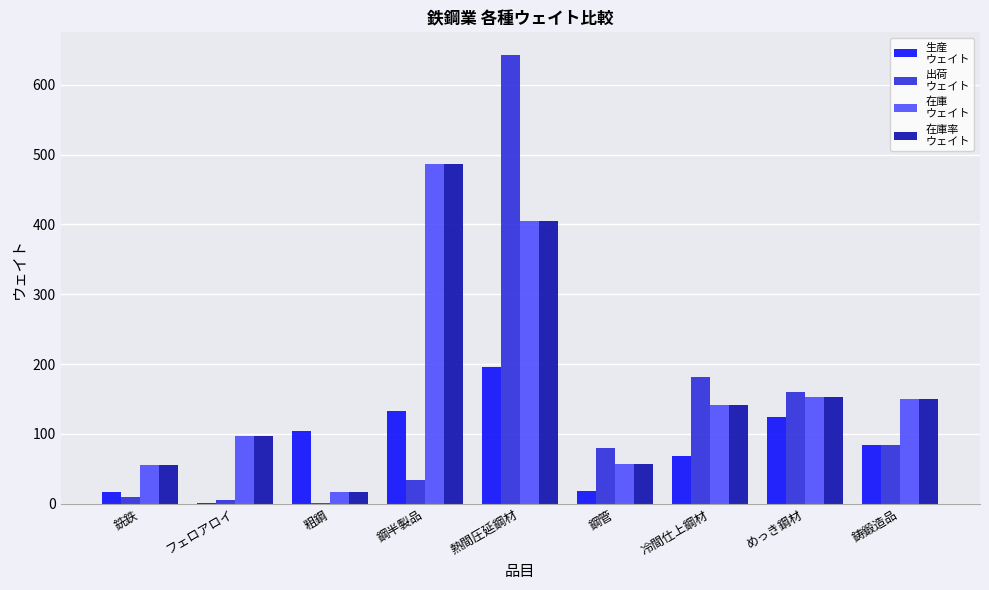

Are the bars horizontal?

No